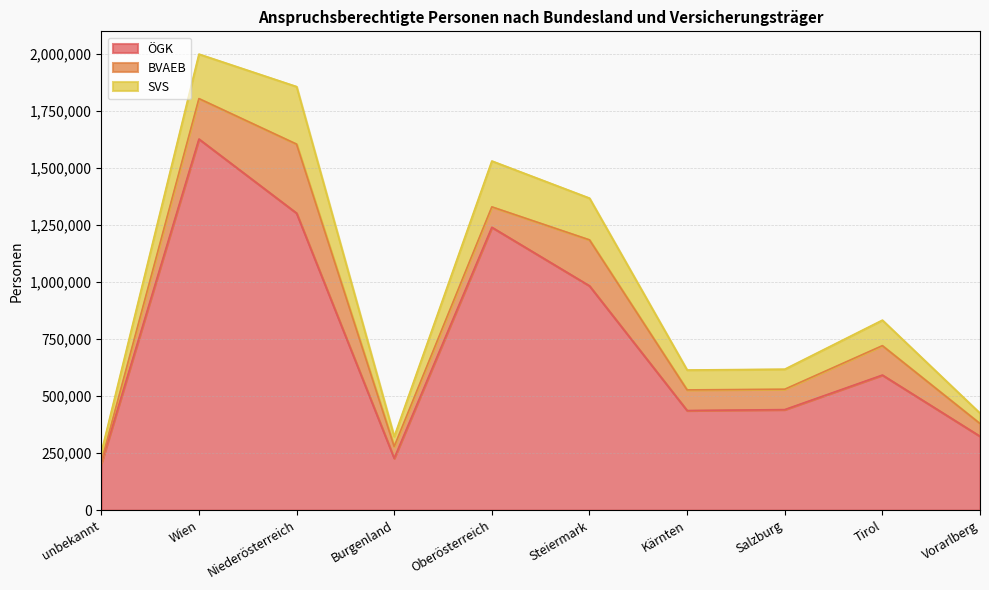

What is the difference between the maximum and minimum values in the SVS series?

211232